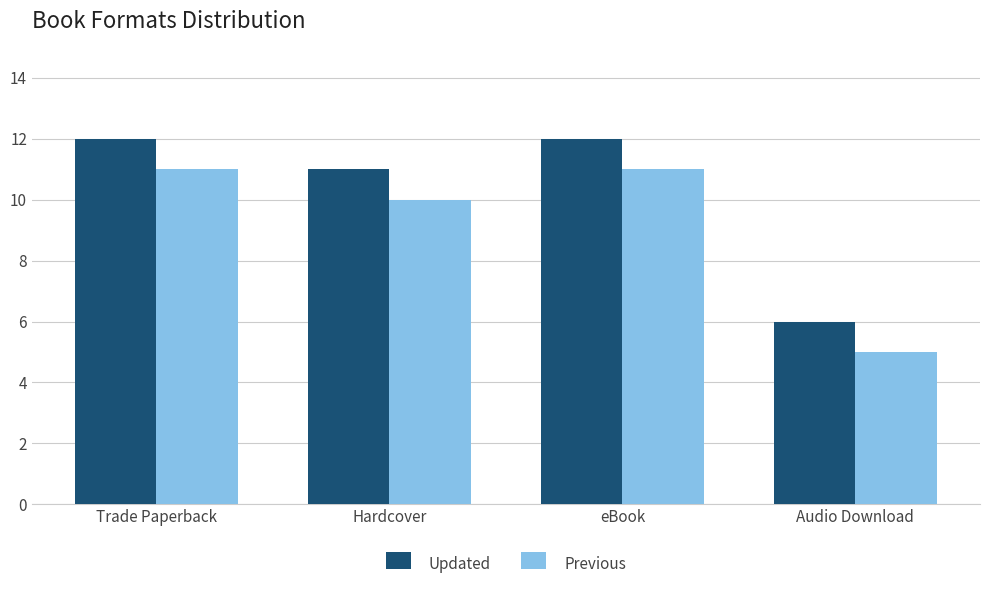

What is the greatest value displayed?

12